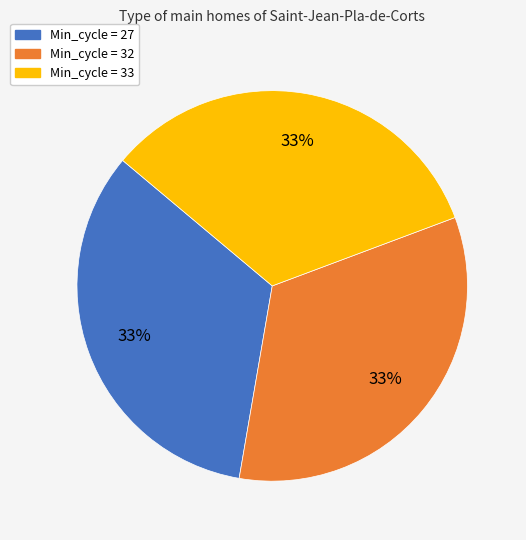

To the nearest percent, what is the average slice percentage?

33%